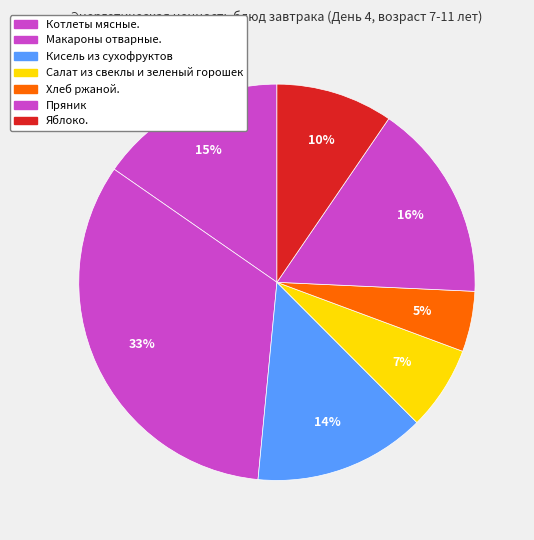

Is the sum of Салат из свеклы и зеленый горошек and Кисель из сухофруктов greater than half?

No